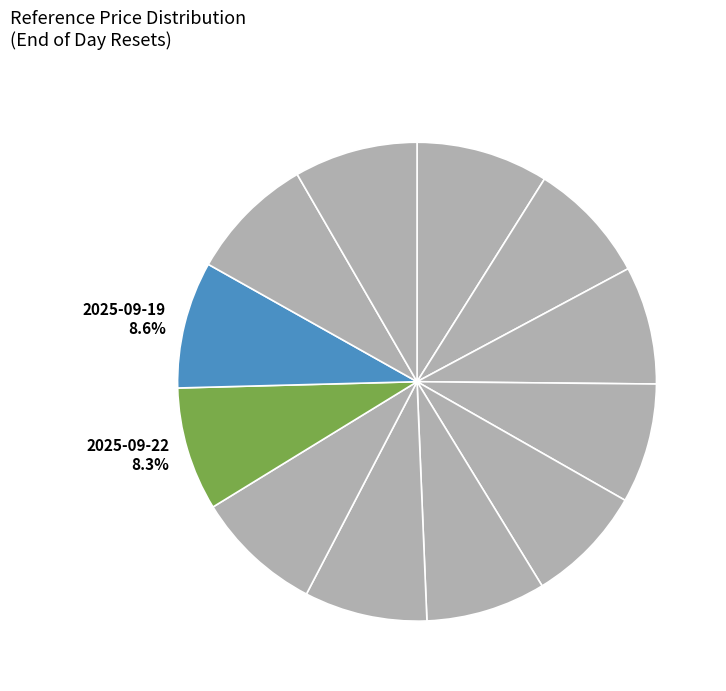

Rank the categories by value from highest to lowest.

2025-10-02, 2025-09-23, 2025-09-19, 2025-09-18, 2025-09-22, 2025-09-17, 2025-09-24, 2025-10-01, 2025-09-29, 2025-09-25, 2025-09-26, 2025-09-30